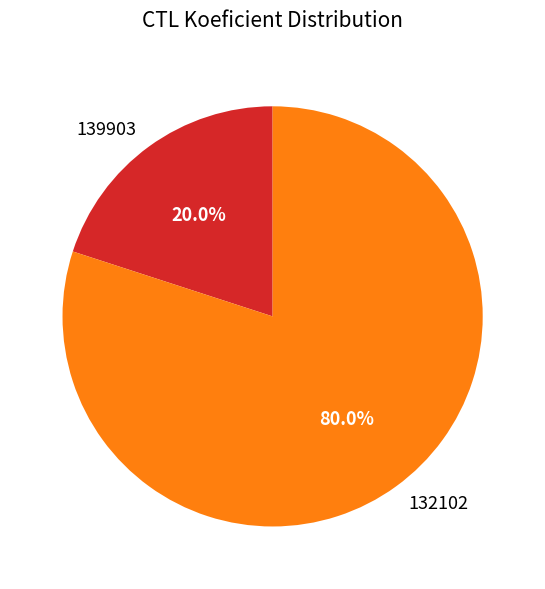

To the nearest percent, what is the difference between the 132102 and 139903 slice percentages?

60%